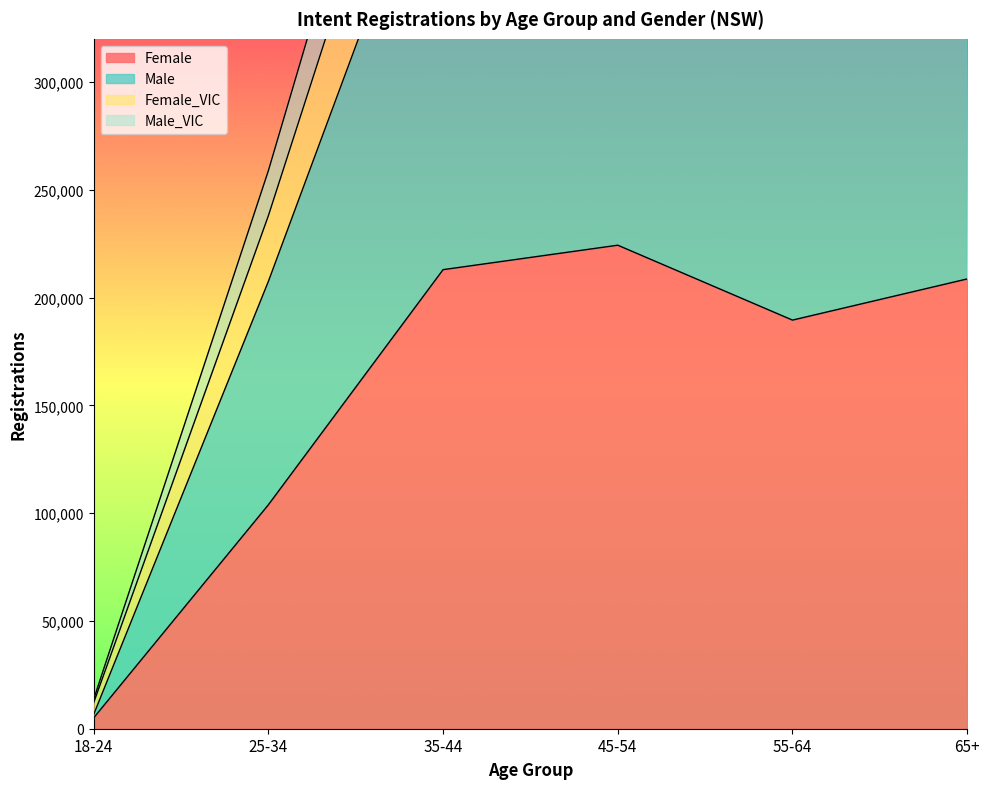

What is the label of the 3rd point from the left?

35-44